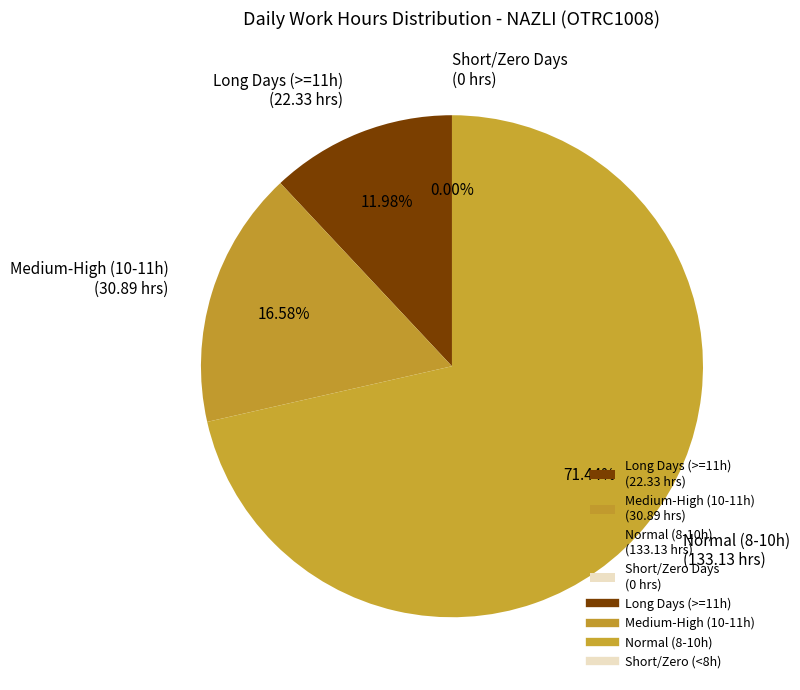

To the nearest percent, what is the average slice percentage?

25%